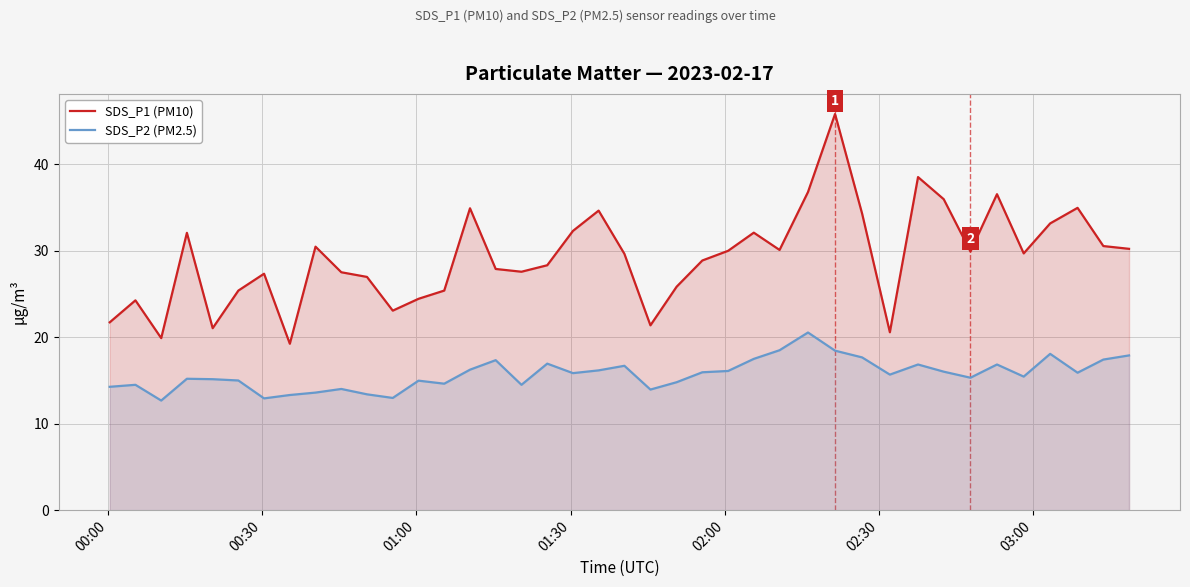

What is the maximum value for SDS_P1 (PM10)?

45.8